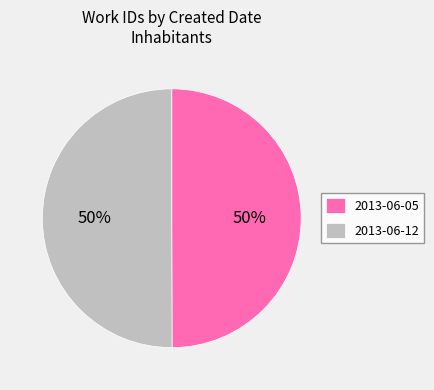

How many slices are in this pie chart?

2